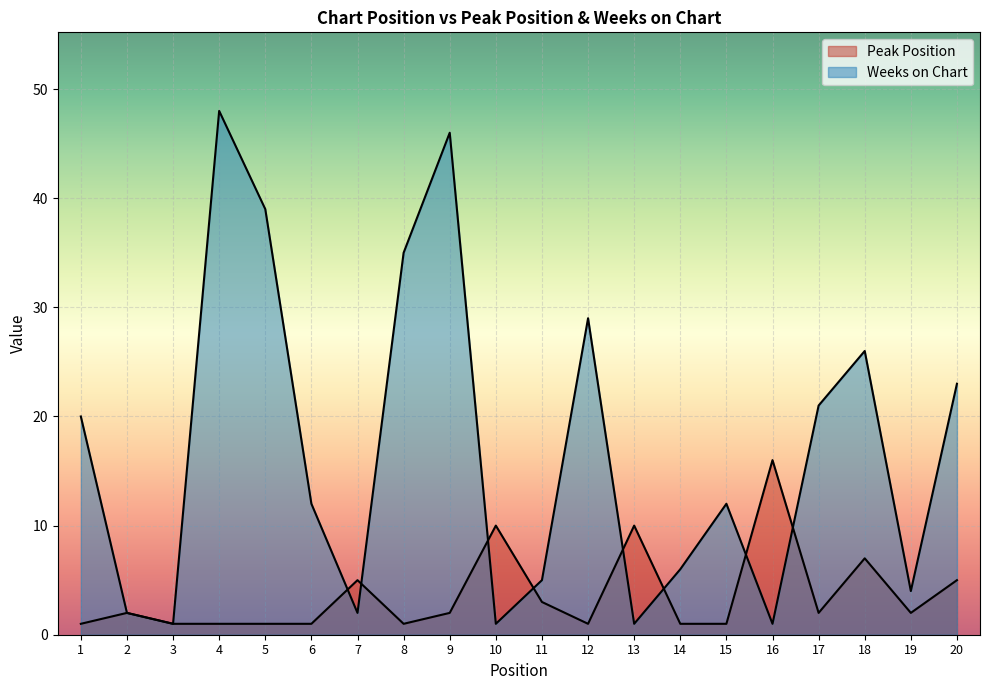

True or false: Peak Position has a value of 3 at 19.

False